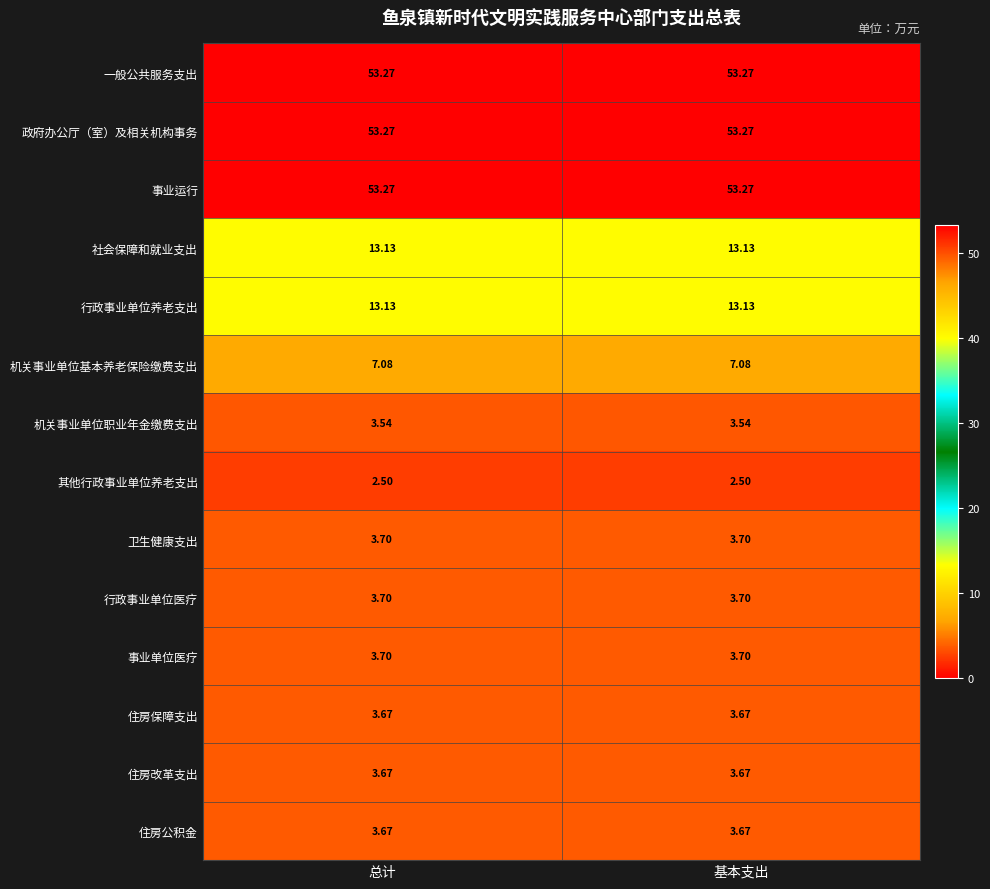

What is the maximum value shown in the chart?

53.3